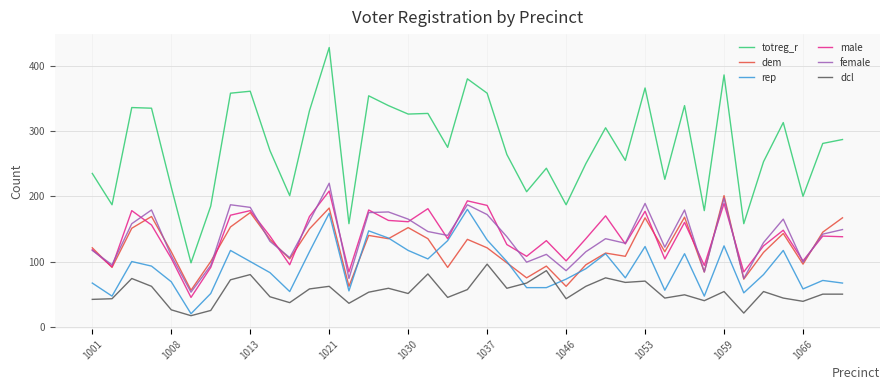

Which series has the largest total across all categories?

totreg_r